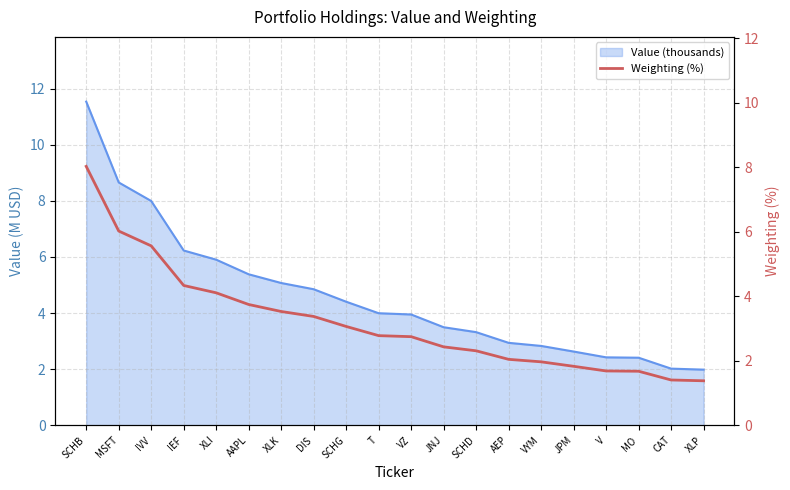

What is the minimum value for Value (thousands)?

2.0